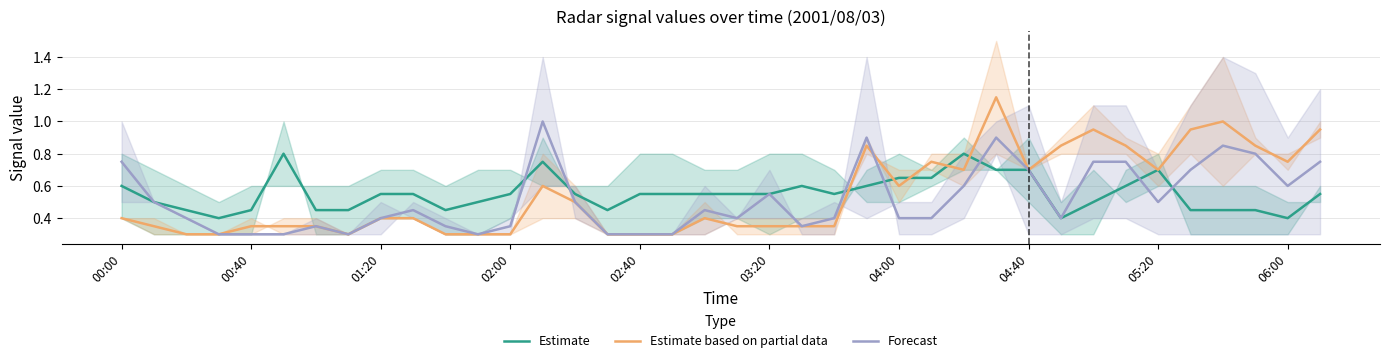

Is it true that Estimate equals 0.3 at 02:00?

False